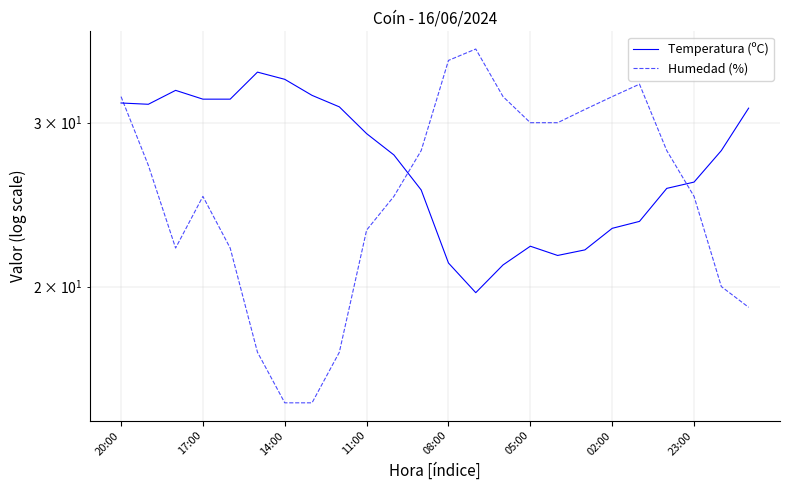

Between 02:00 and 23:00, which series saw the biggest shift?

Temperatura (ºC)